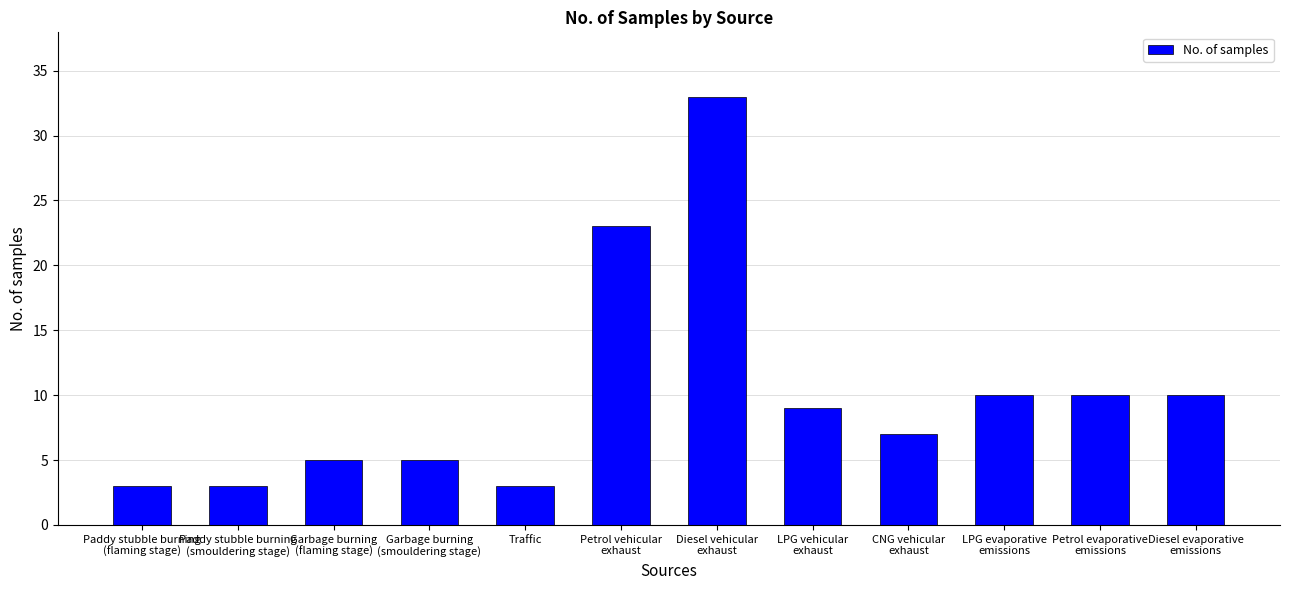

True or false: the data shows 10 at Petrol evaporative
emissions.

True